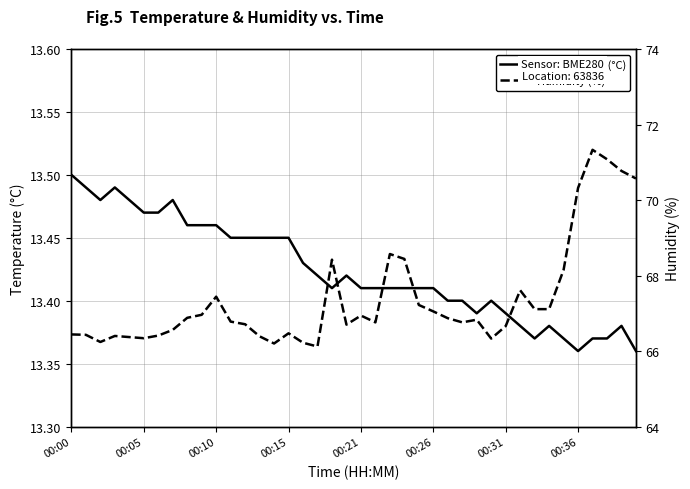

What is the average value of the Humidity (%) series?

67.4